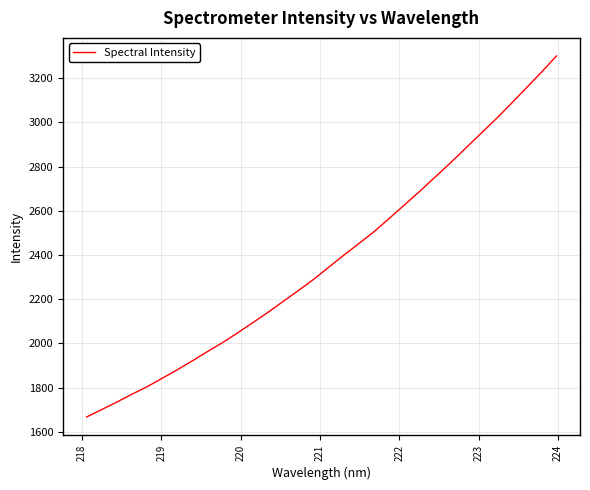

Does the chart display data point markers on the line(s)?

No